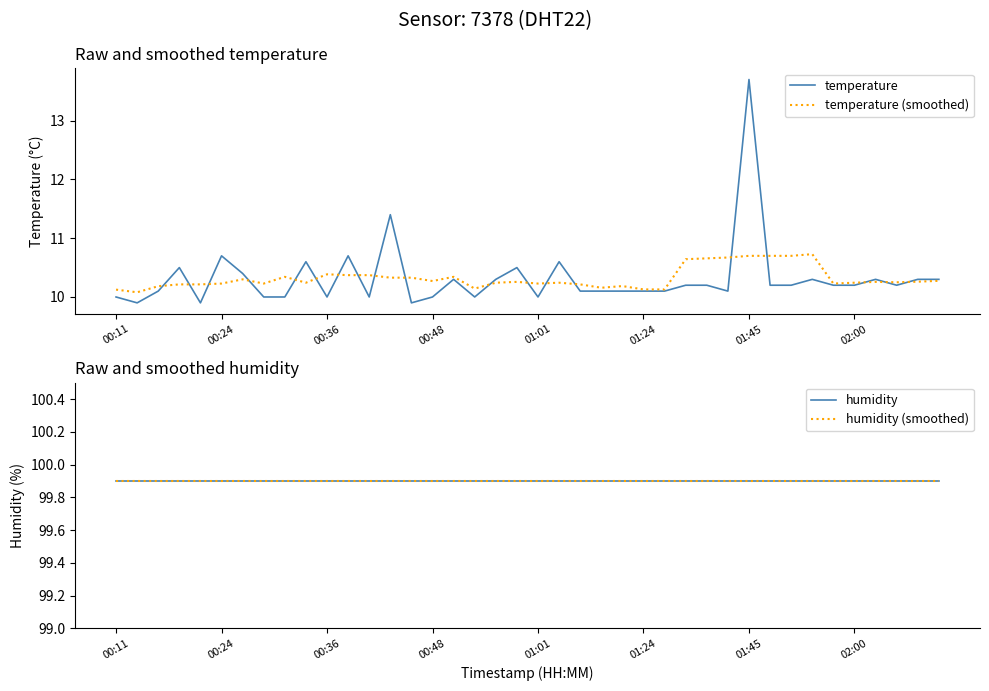

True or false: temperature (smoothed) and humidity (smoothed) cross at least once.

False